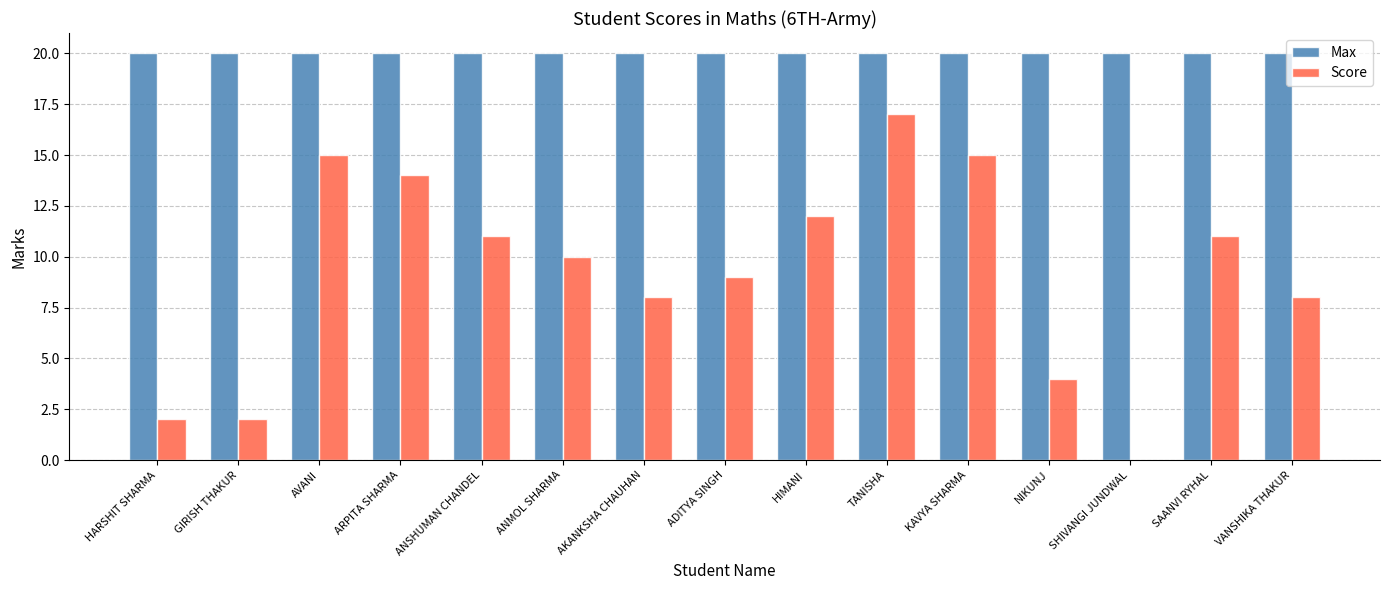

What is the difference between the Score values at ANMOL SHARMA and TANISHA?

7